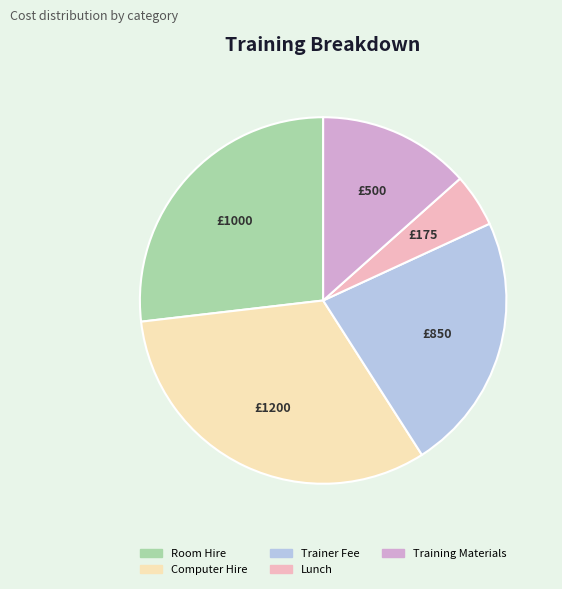

Which category has the smallest portion of the pie?

Lunch